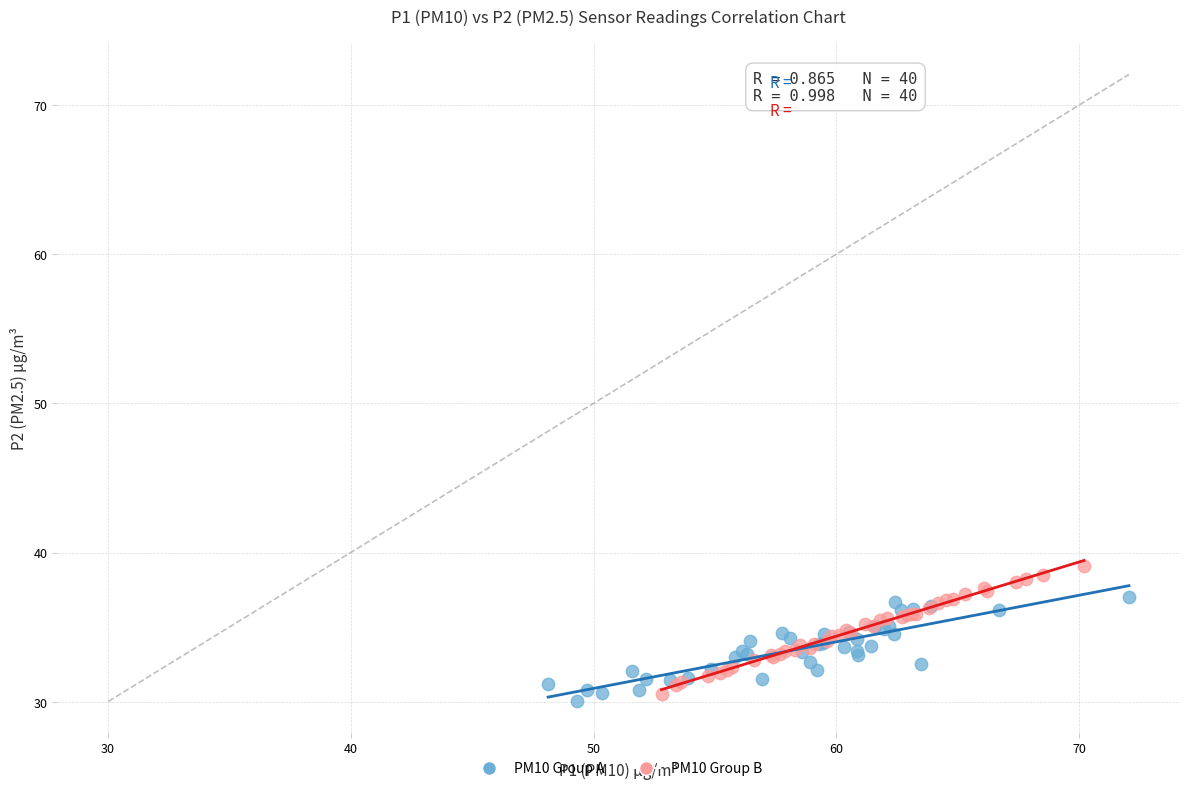

Which series contains the highest Y value?

PM10 Group B